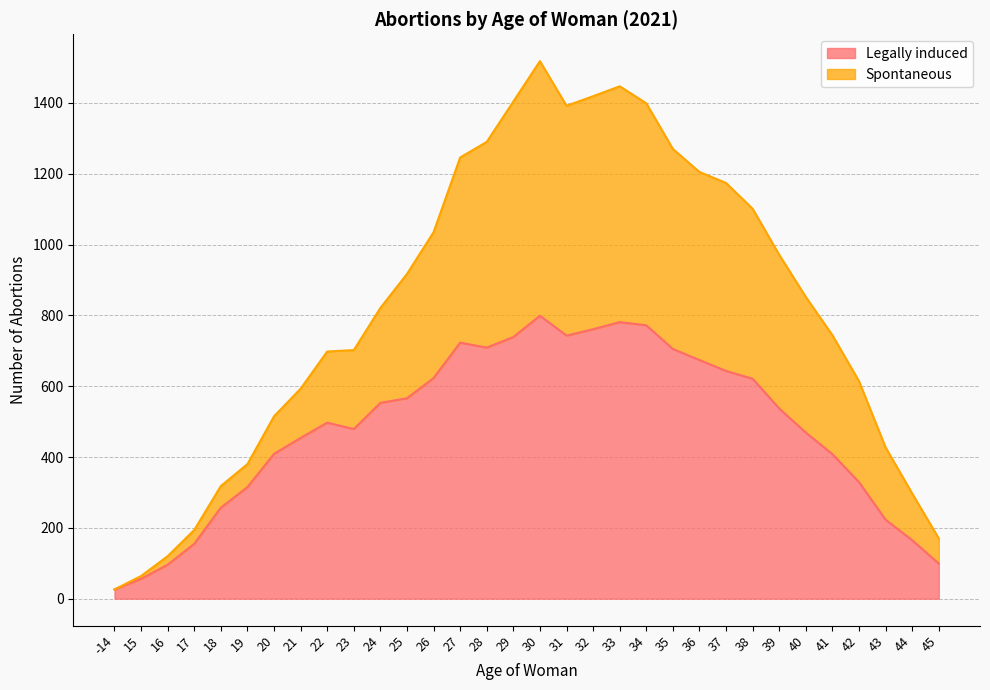

What is the total value across all series at 42?

614